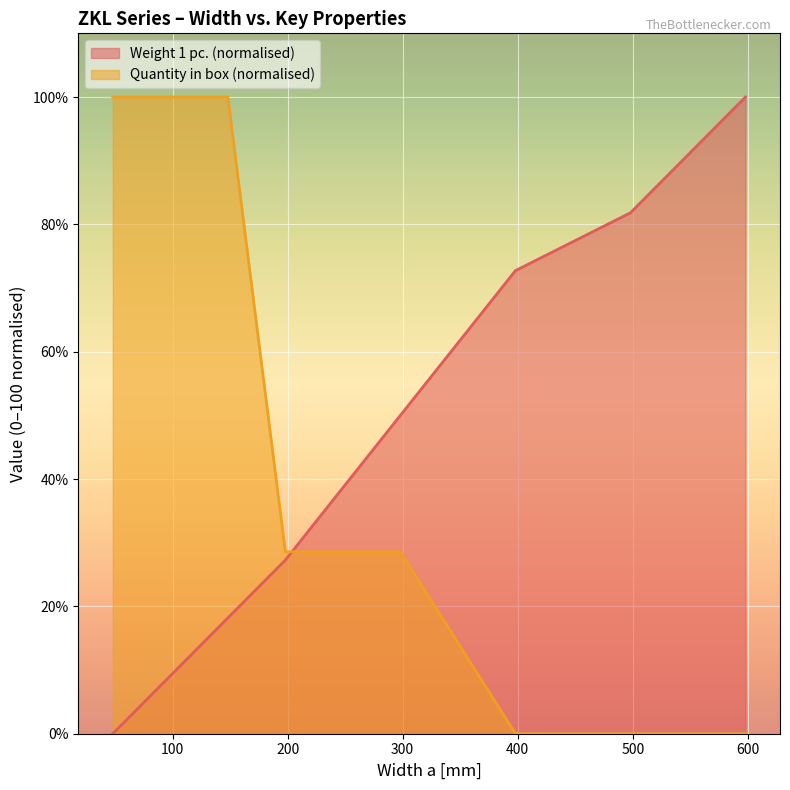

Read the Quantity in box value at 298.

28.6